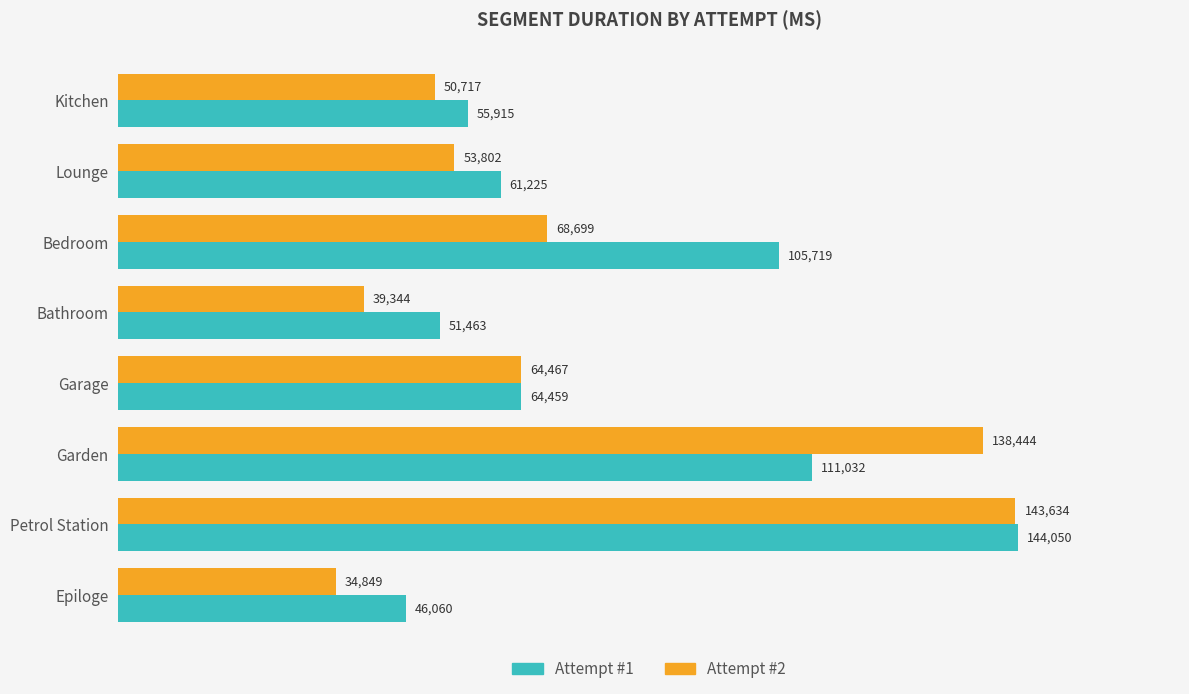

Which label corresponds to the largest value in the chart?

Petrol Station